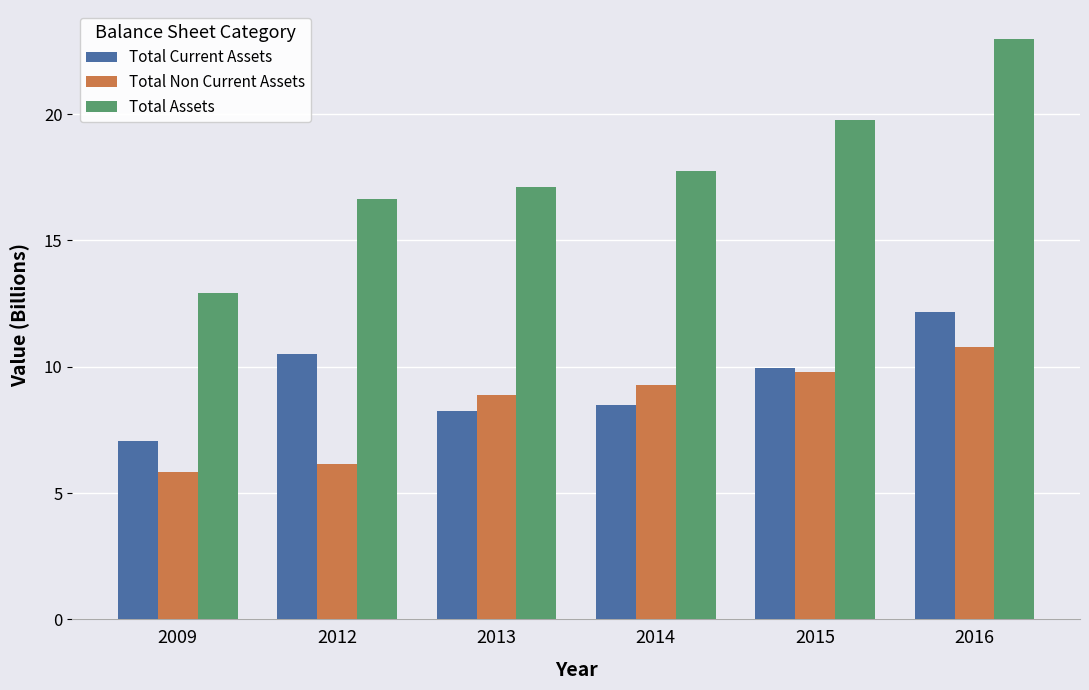

True or false: Total Assets has a value of 12.9 at 2009.

True